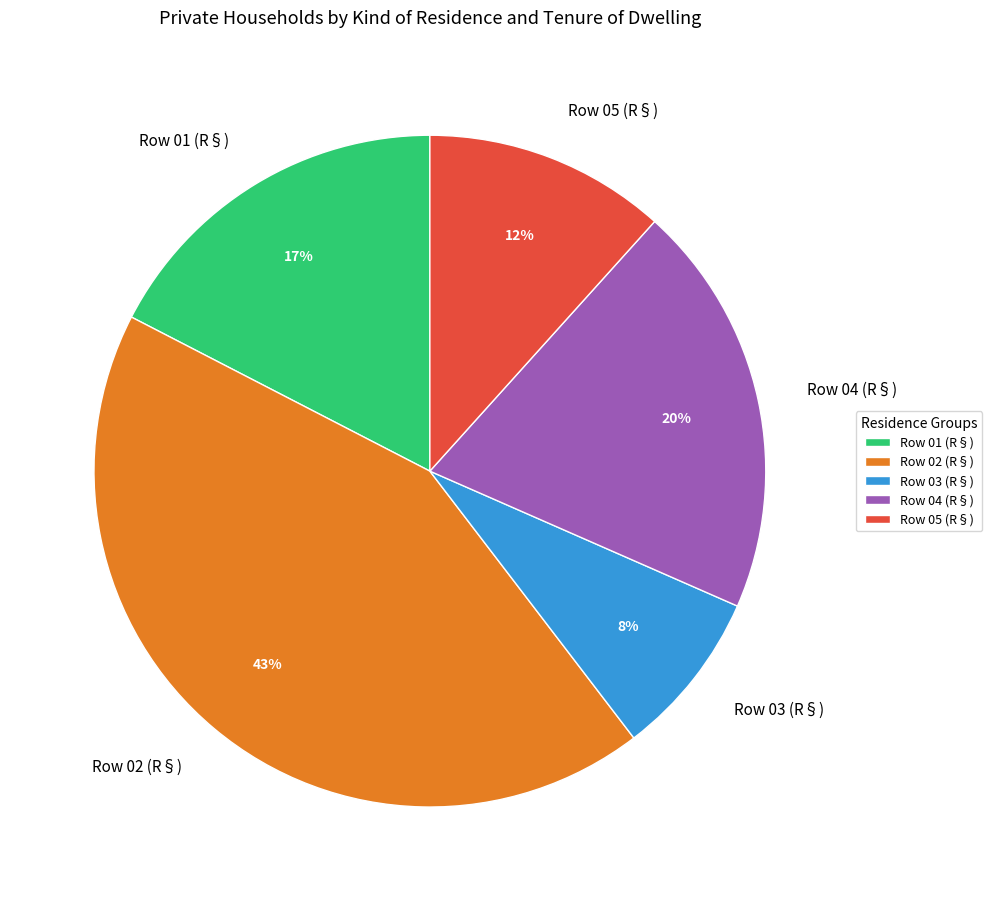

Which has a higher value, Row 02 (R§) or Row 05 (R§)?

Row 02 (R§)